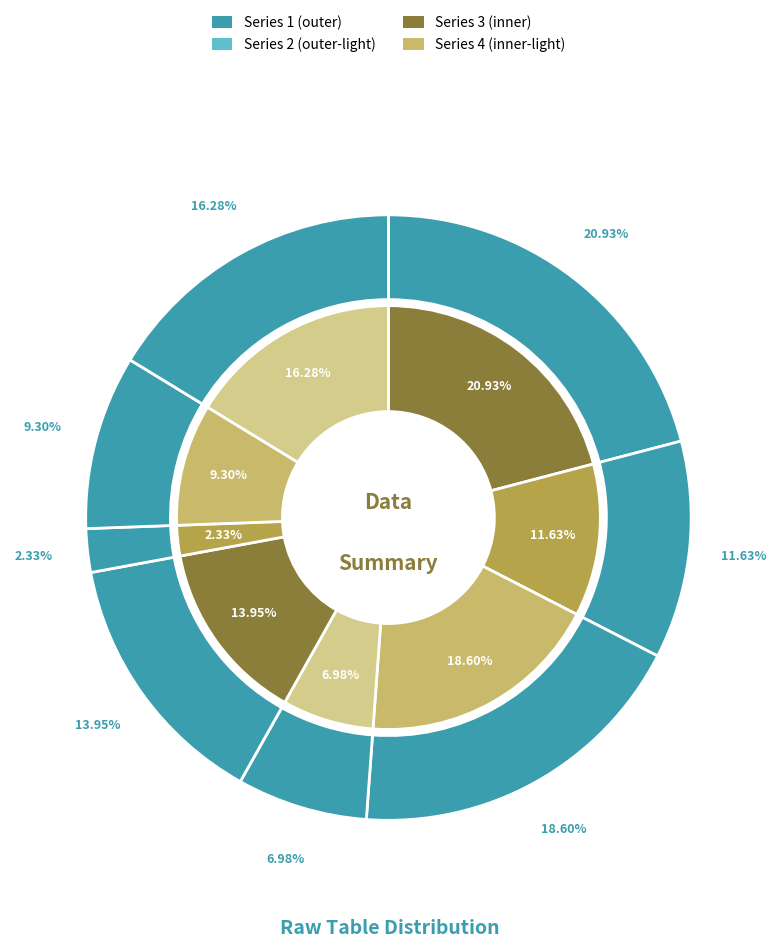

Do 8 and 7 together represent more than half of the pie?

No